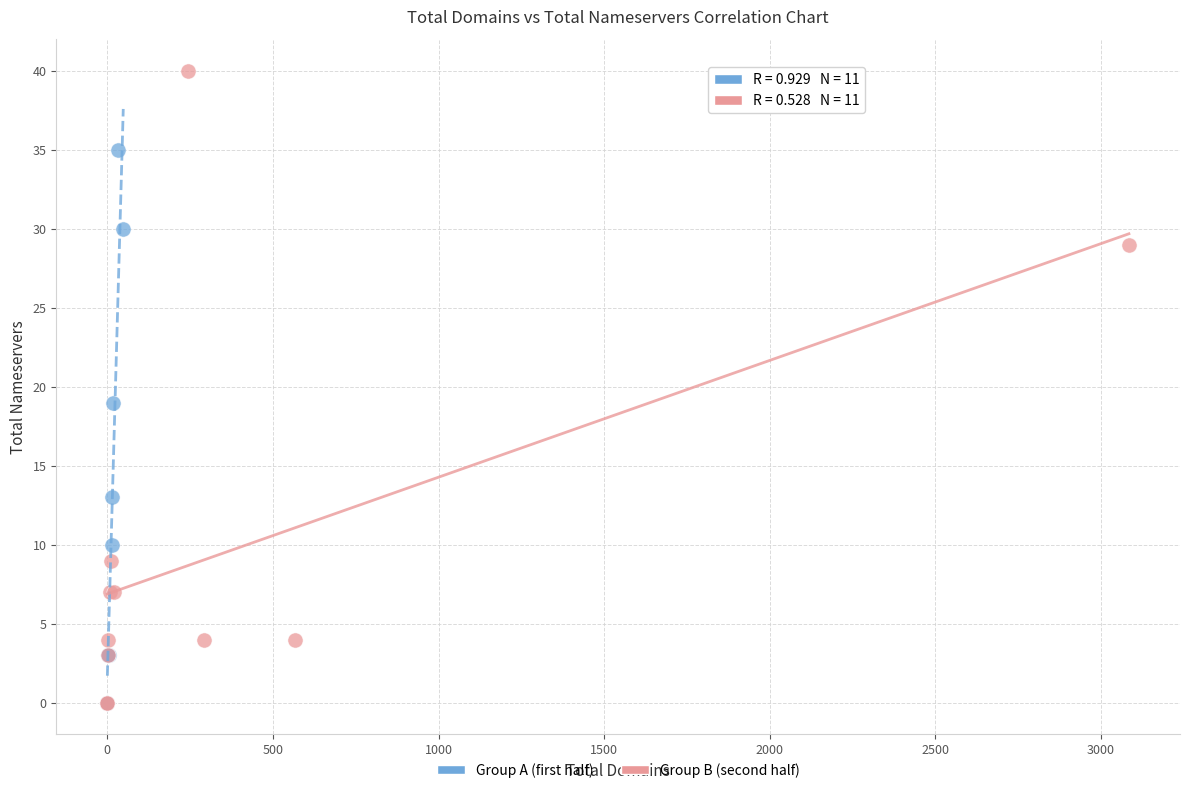

Which series has the largest Y range (max minus min)?

Group B (second half)